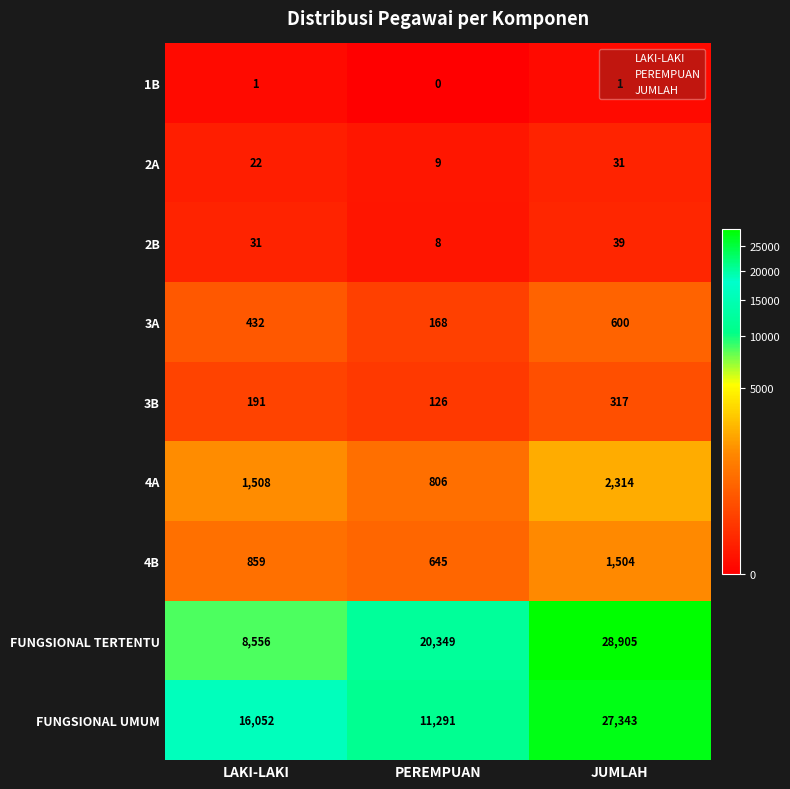

What is the sum of all 2A values?

62